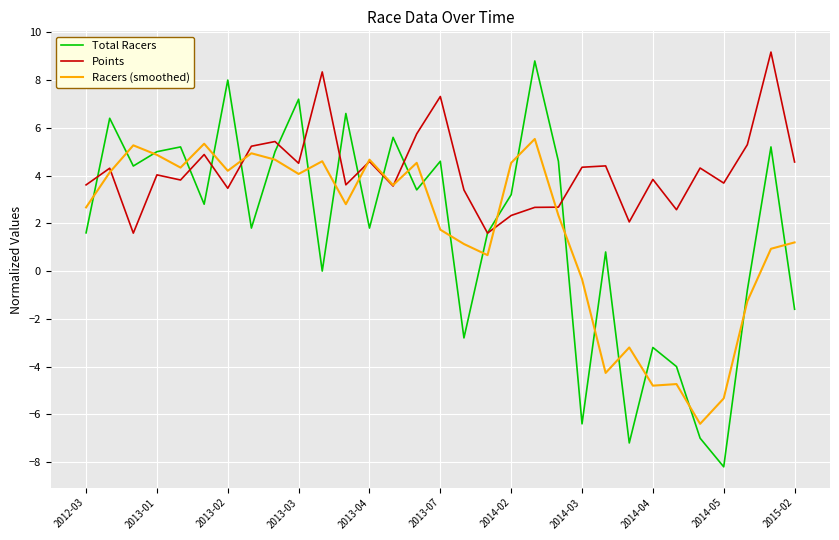

Which series has the largest total across all categories?

Points